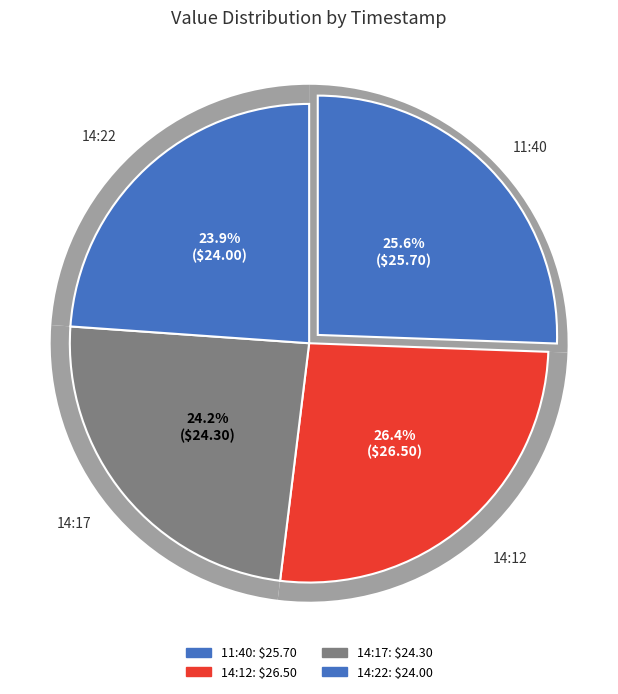

To the nearest percent, what percentage of the pie is 2022-09-23T14:22:29.654Z?

24%